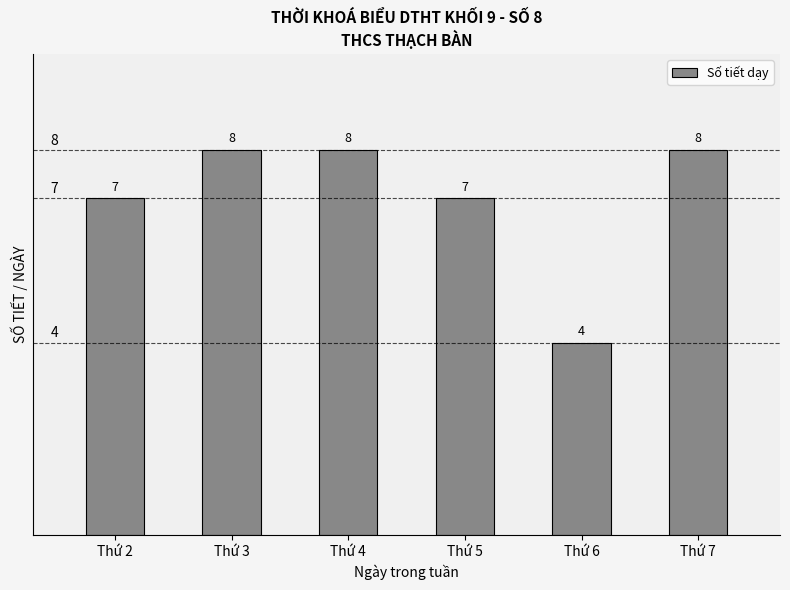

Count the values in the range 7 to 8.

5